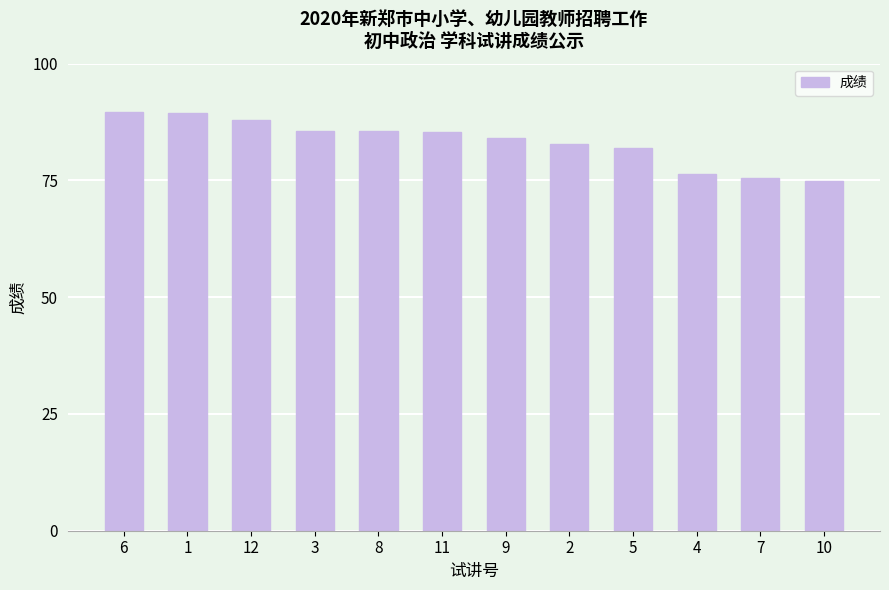

What is the average value?

83.3